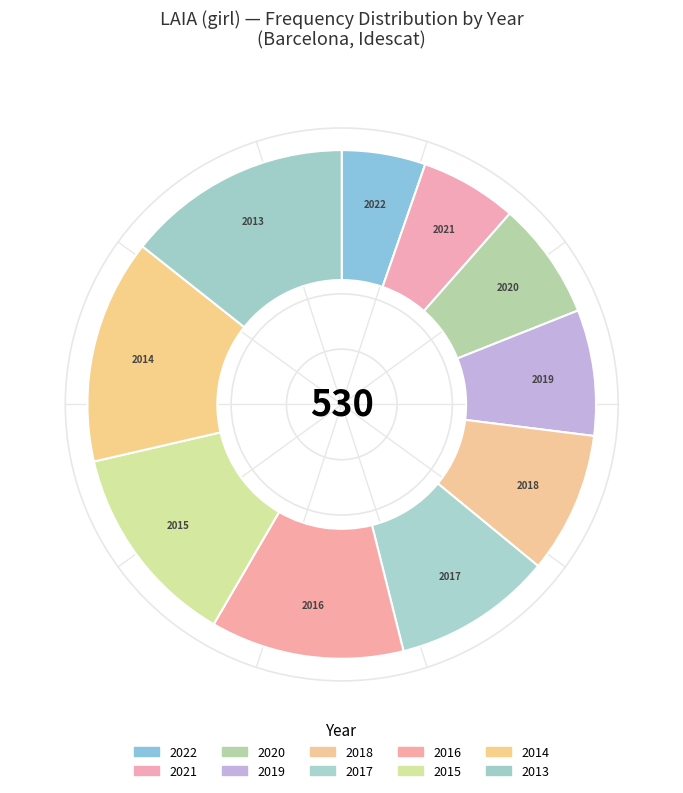

True or false: 2017 accounts for 10% of the total.

True